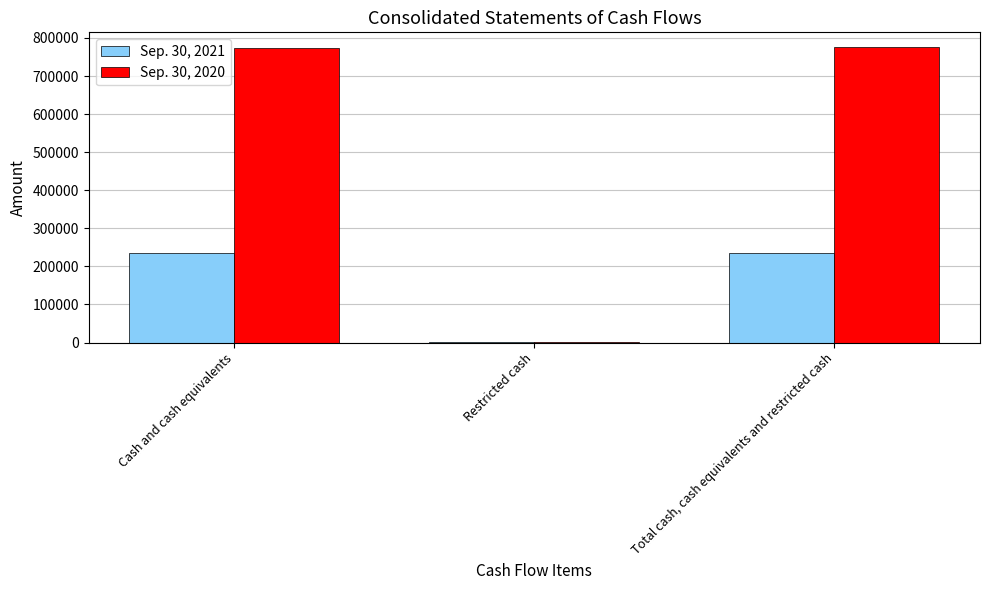

What is the total value across all series at Restricted cash?

2988